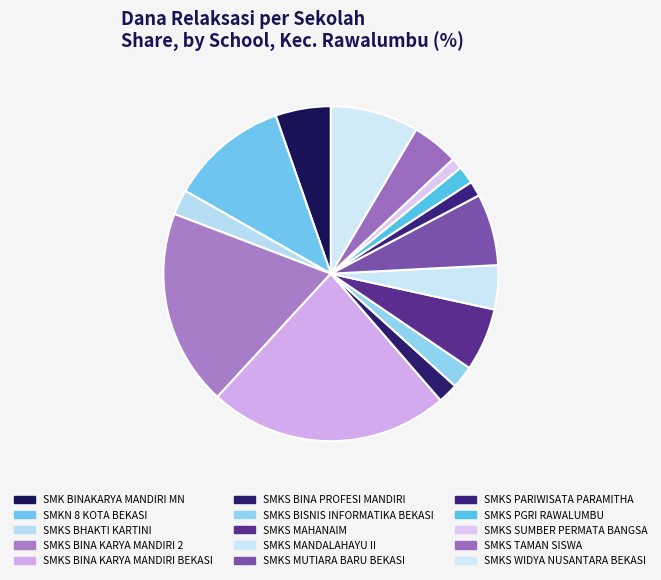

Which category has the biggest portion of the pie?

SMKS BINA KARYA MANDIRI BEKASI